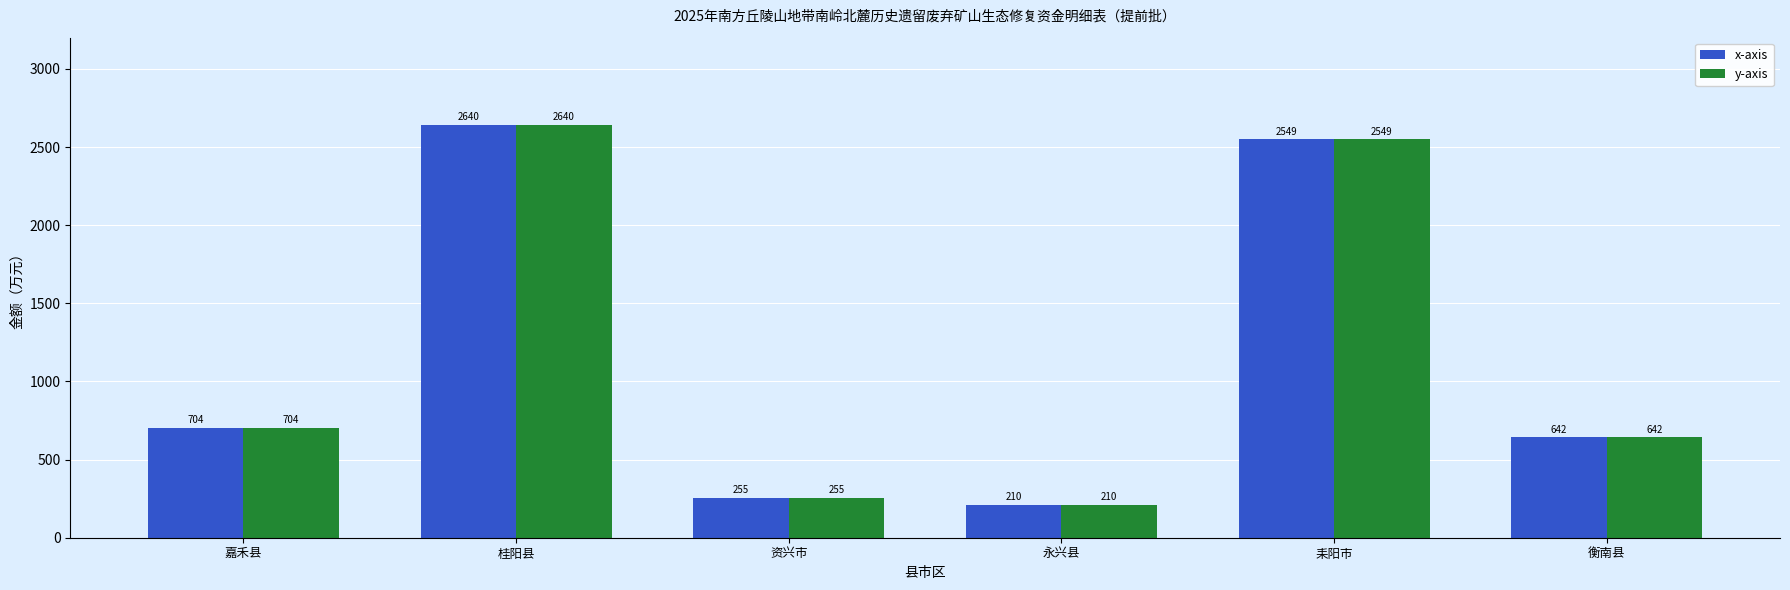

How many groups of bars are there?

6